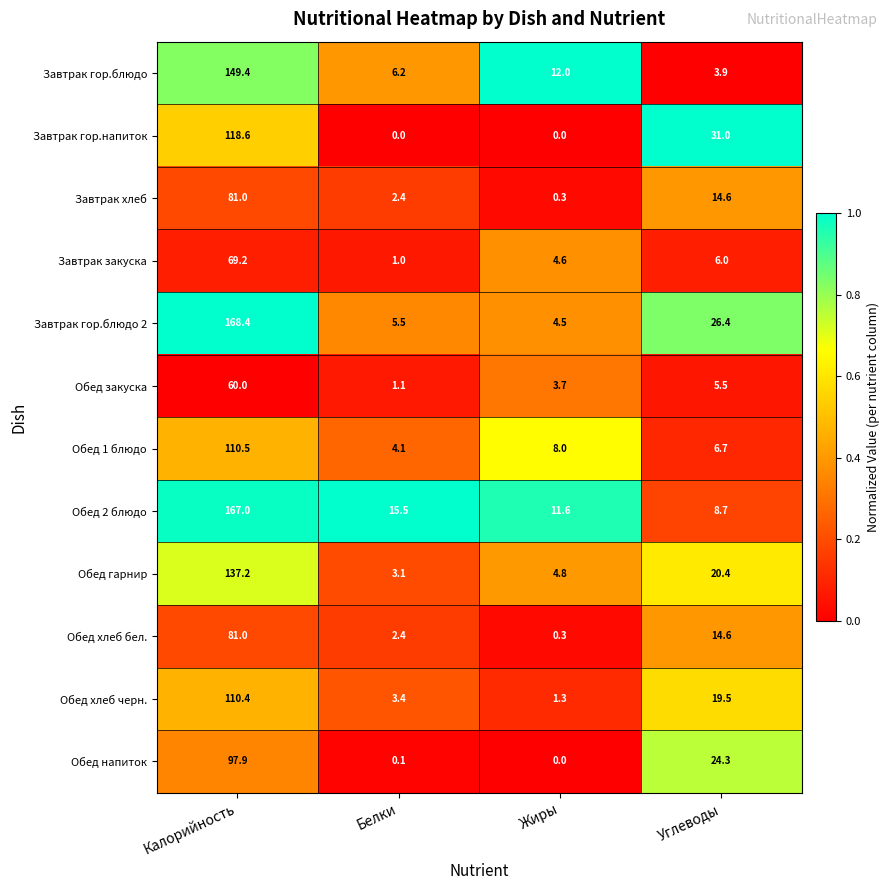

What is the difference between the maximum and second lowest values in the Обед напиток series?

97.8